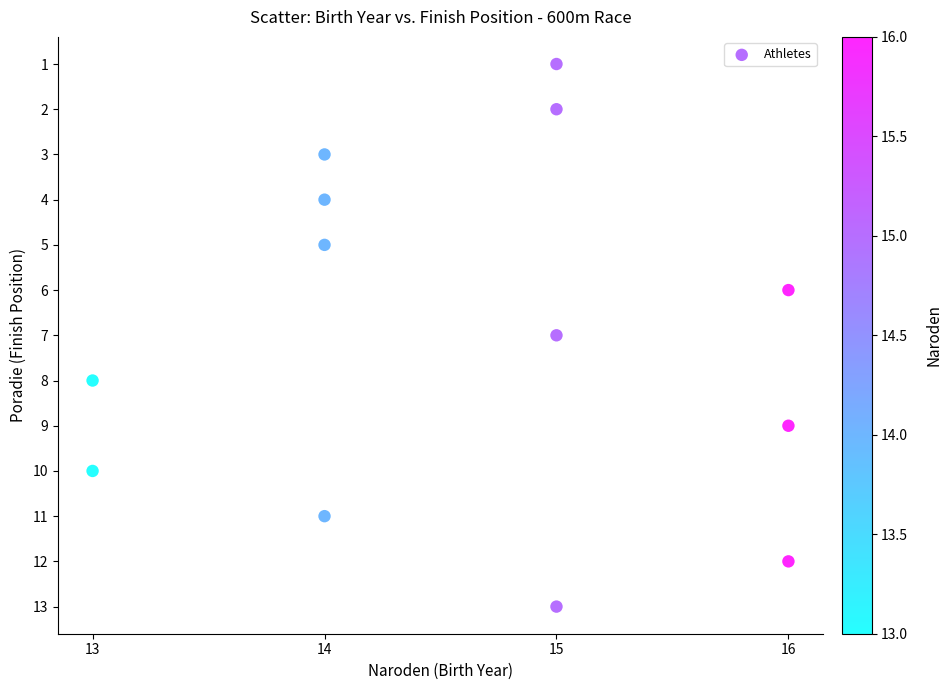

What is the range of Y values (max minus min)?

12